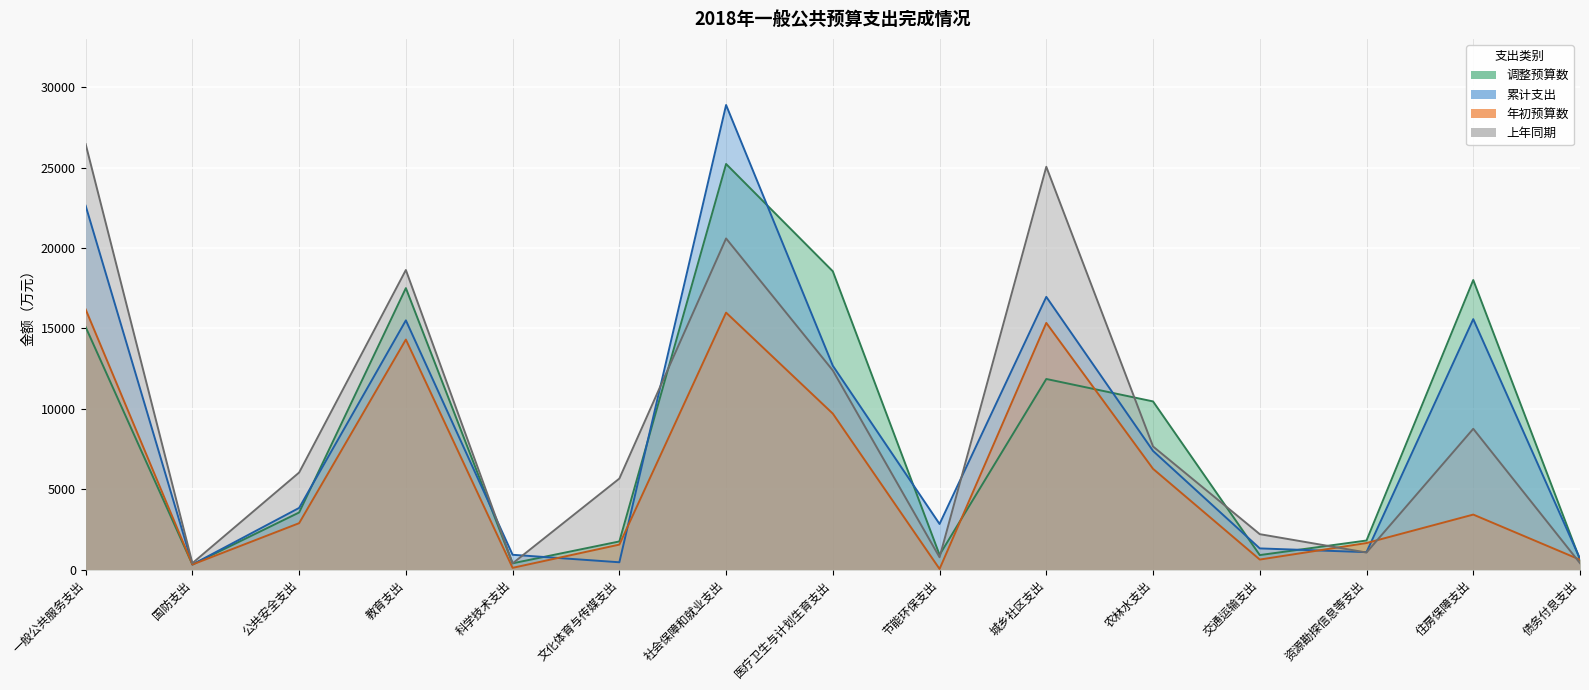

Where is the first local maximum for 上年同期?

教育支出